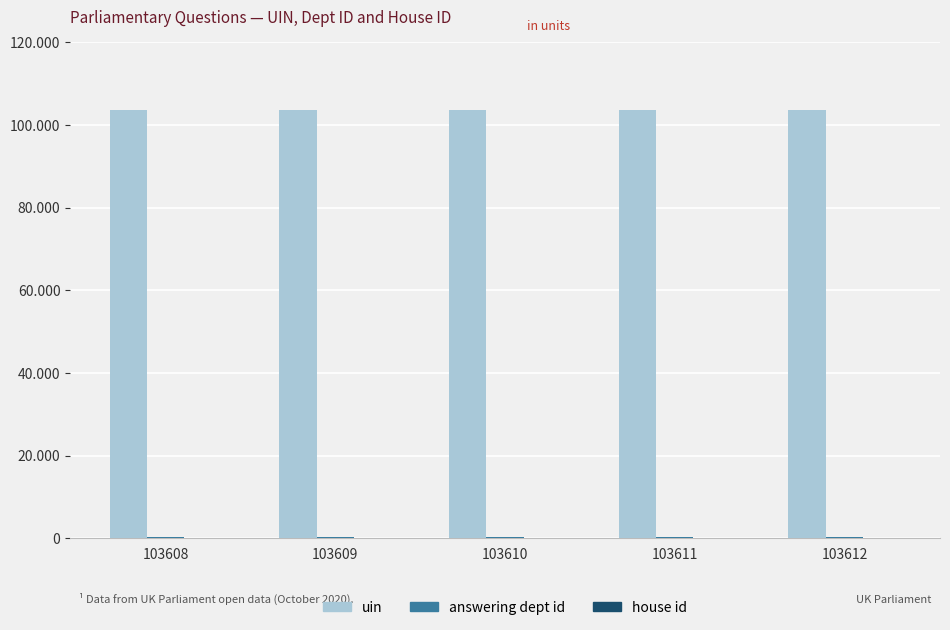

Reading right to left, extract all data points from this chart.

uin: 103612=103612	103611=103611	103610=103610	103609=103609	103608=103608
answering dept id: 103612=208	103611=208	103610=208	103609=208	103608=208
house id: 103612=1	103611=1	103610=1	103609=1	103608=1